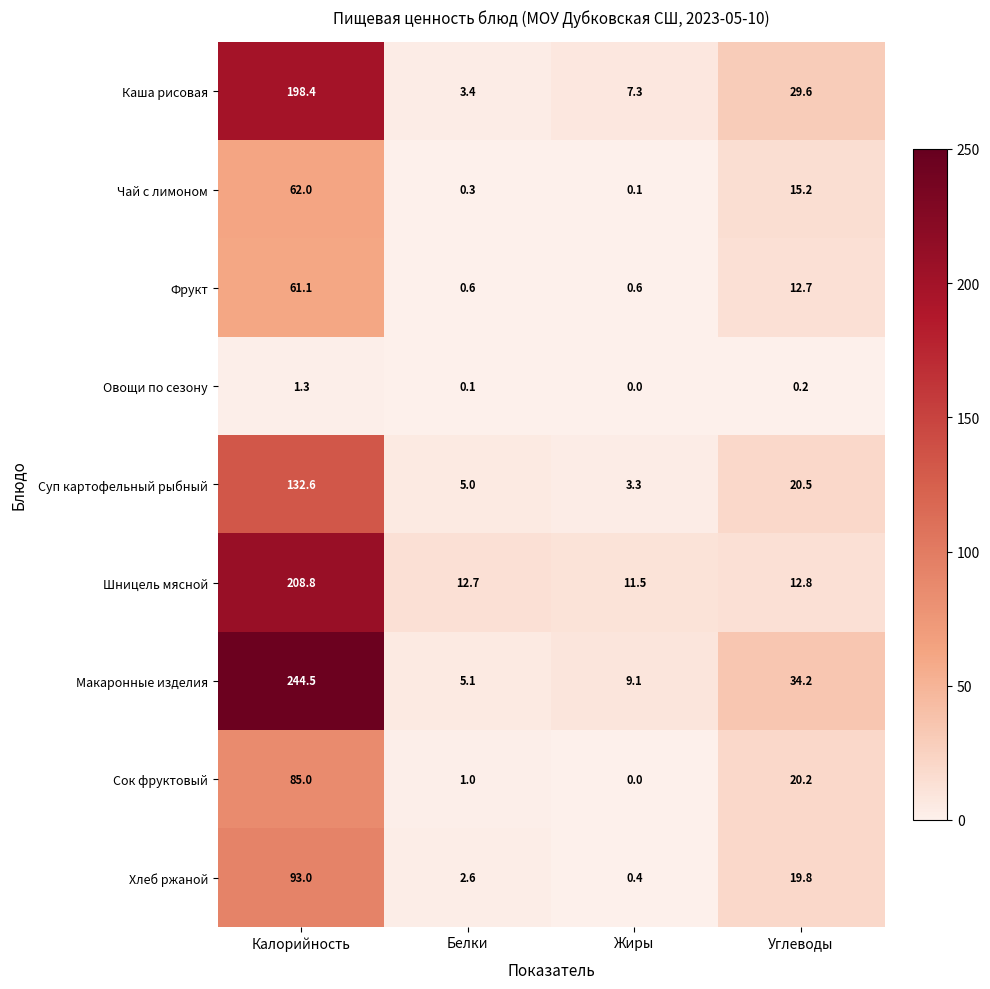

List the series in order of their peak value, lowest first.

Овощи по сезону, Фрукт, Чай с лимоном, Сок фруктовый, Хлеб ржаной, Суп картофельный рыбный, Каша рисовая, Шницель мясной, Макаронные изделия